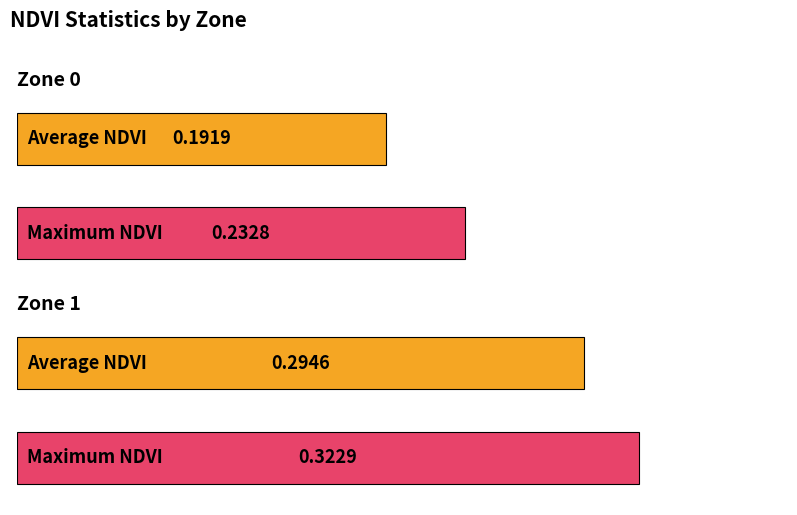

What is the minimum value for Mean NDVI?

0.2